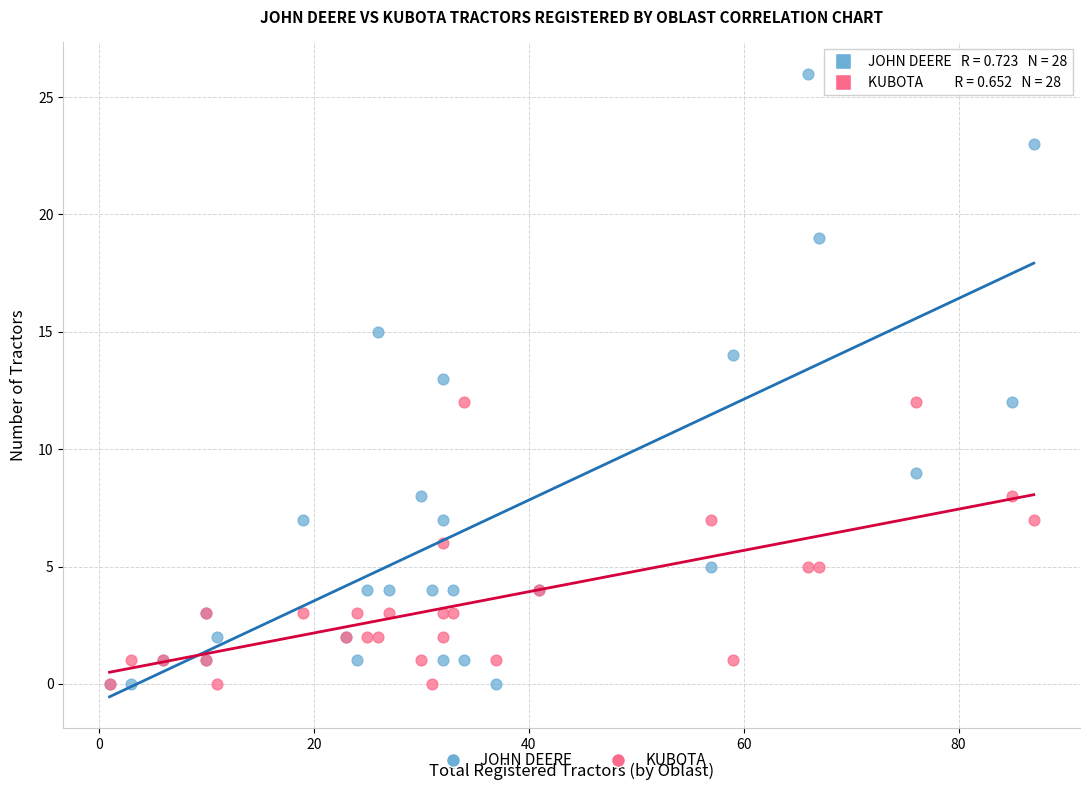

What is the X range (max minus min) for the scatter plot?

86